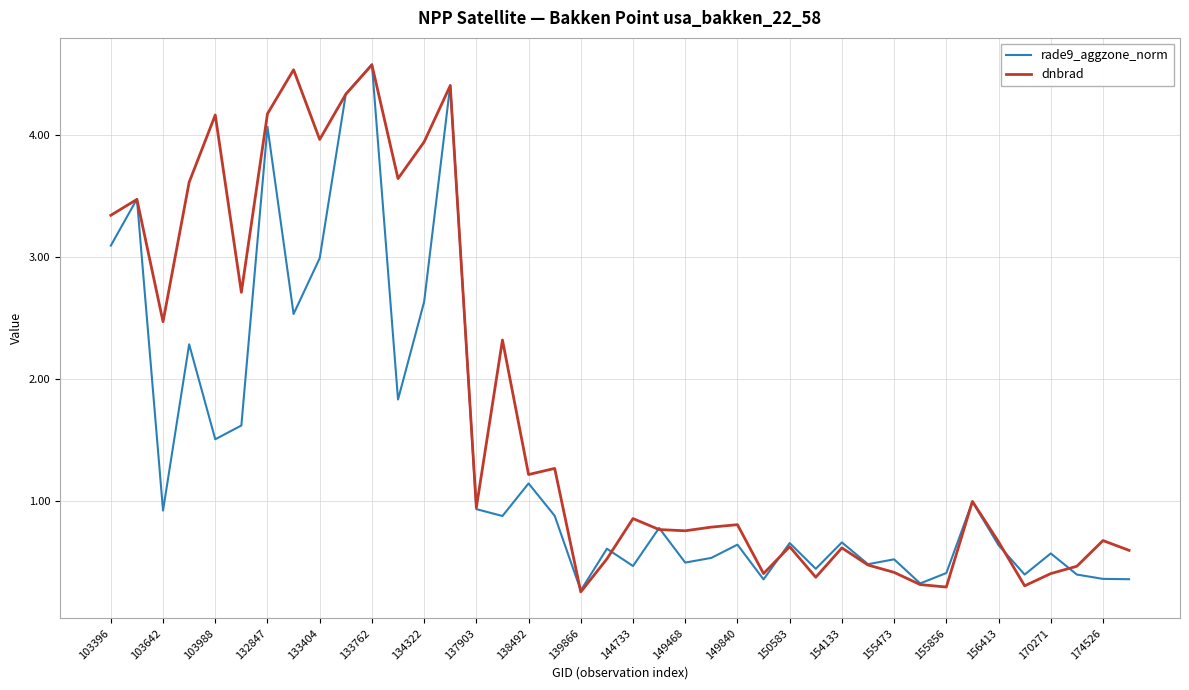

Which series has the widest spread of values?

dnbrad